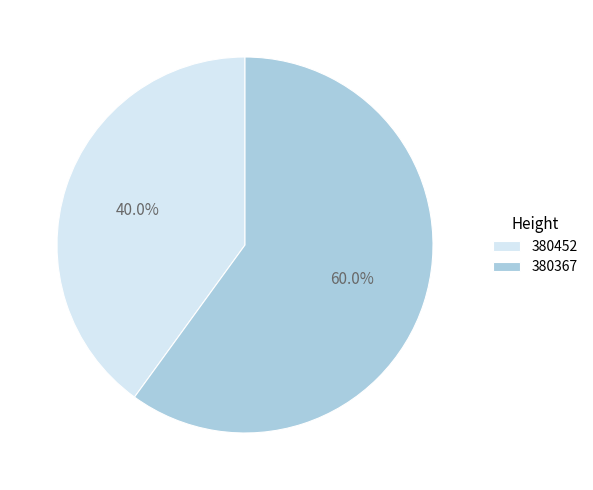

Between 380452 and 380367, which is larger?

380367